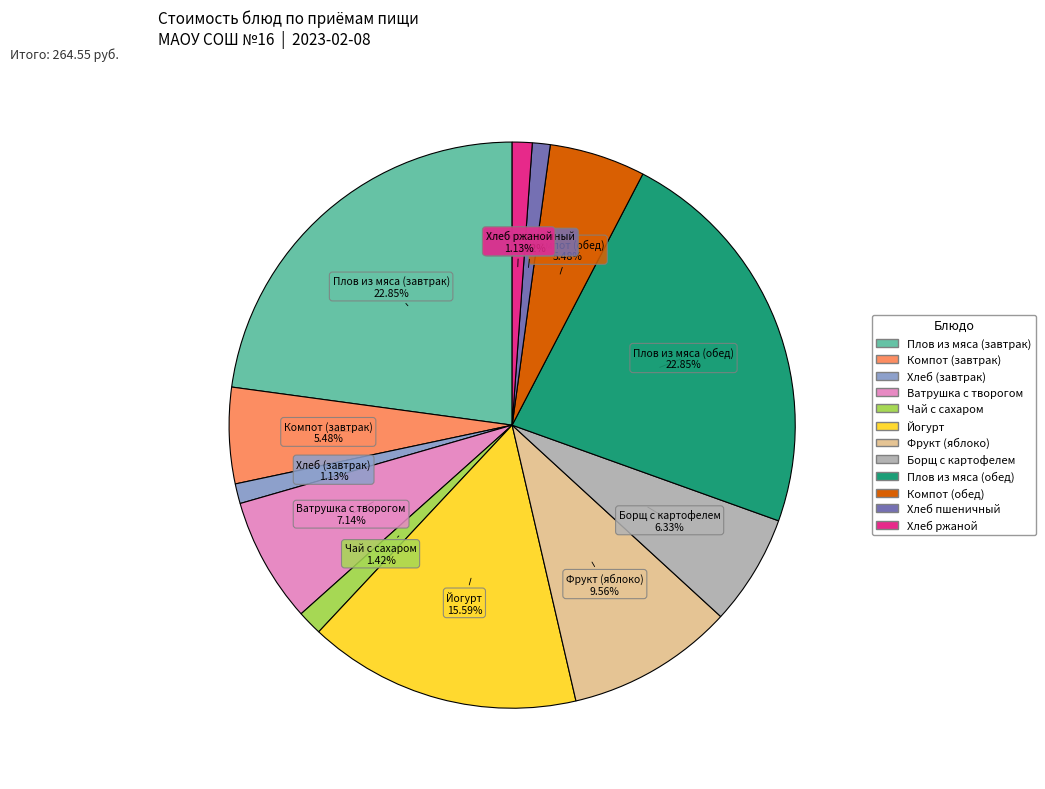

Is there a majority slice in this chart?

No